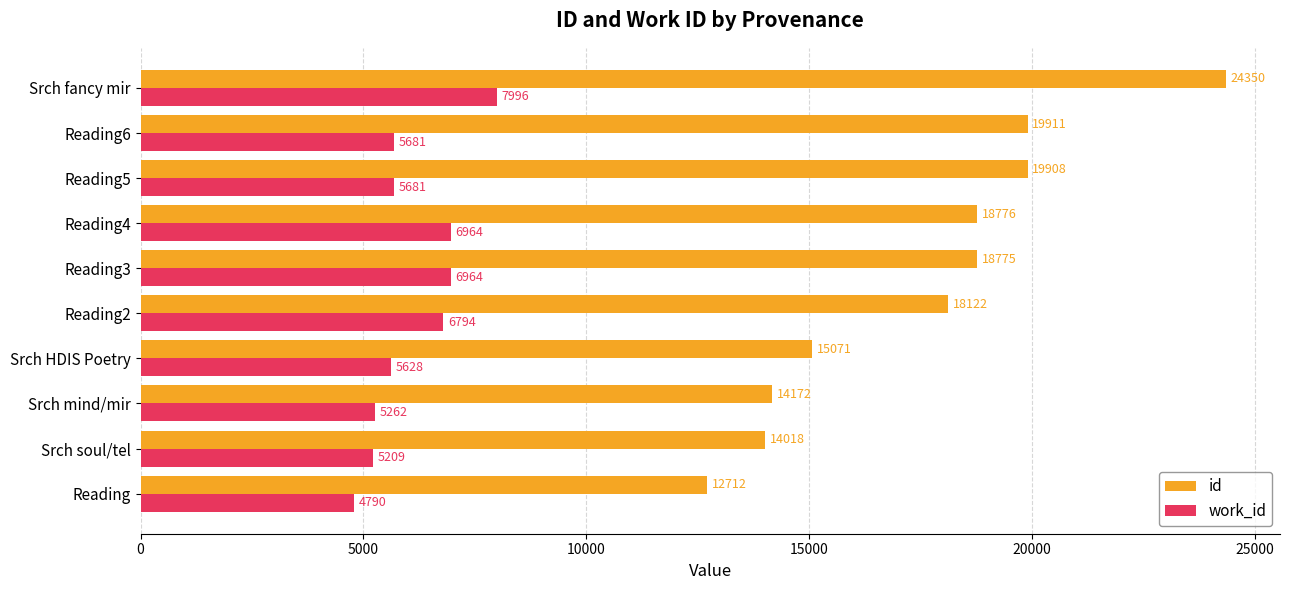

What is the spread (max minus min) of values at Reading?

7922